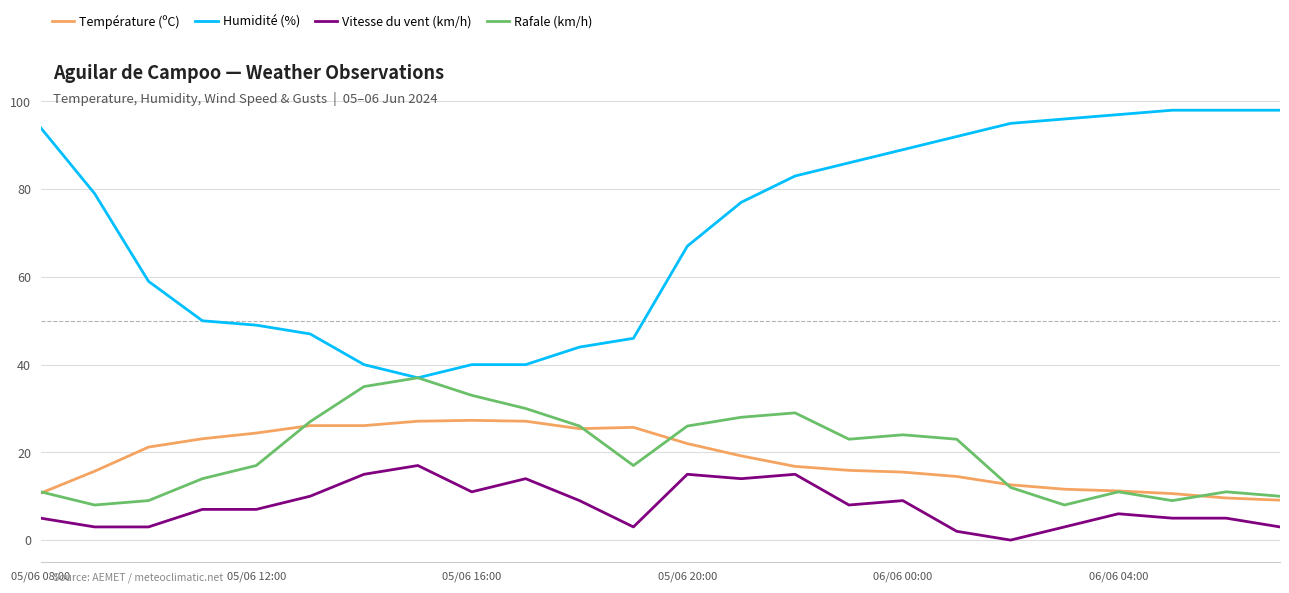

Which series has the widest spread of values?

Humidité (%)